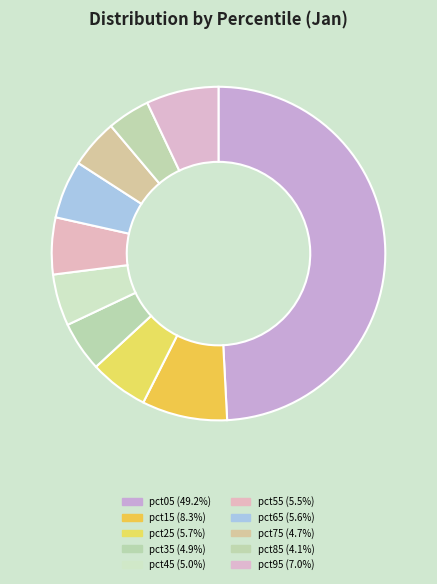

Is there a majority slice in this chart?

No